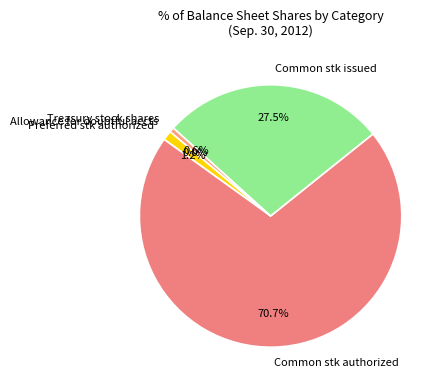

Combined, what portion of the pie is Common stk issued and Treasury stock shares?

28.1%